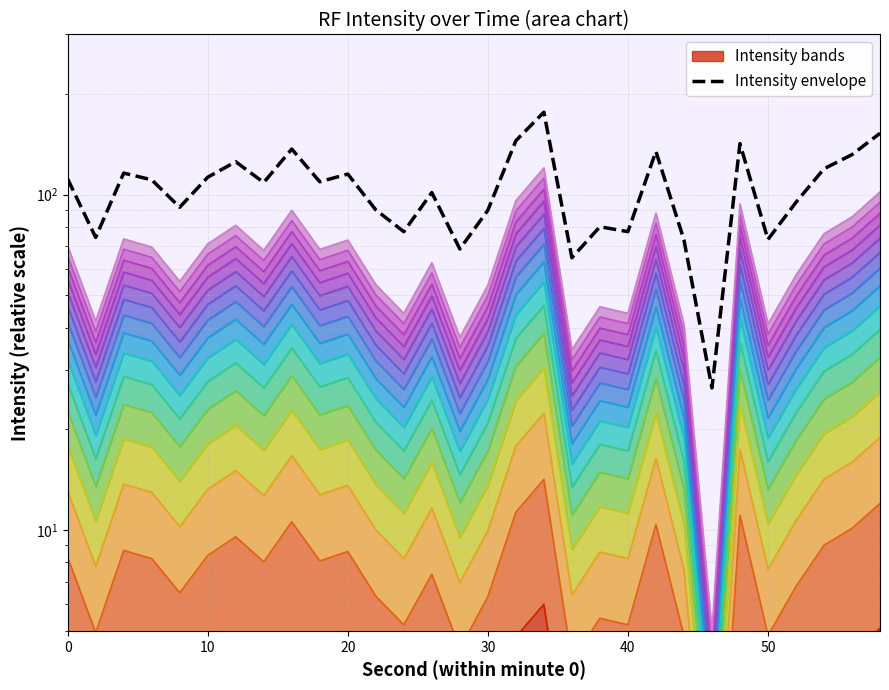

Rank the categories by value from lowest to highest.

46, 36, 28, 44, 50, 2, 24, 40, 38, 30, 22, 8, 52, 26, 14, 18, 6, 0, 10, 20, 4, 54, 12, 56, 42, 16, 48, 32, 58, 34